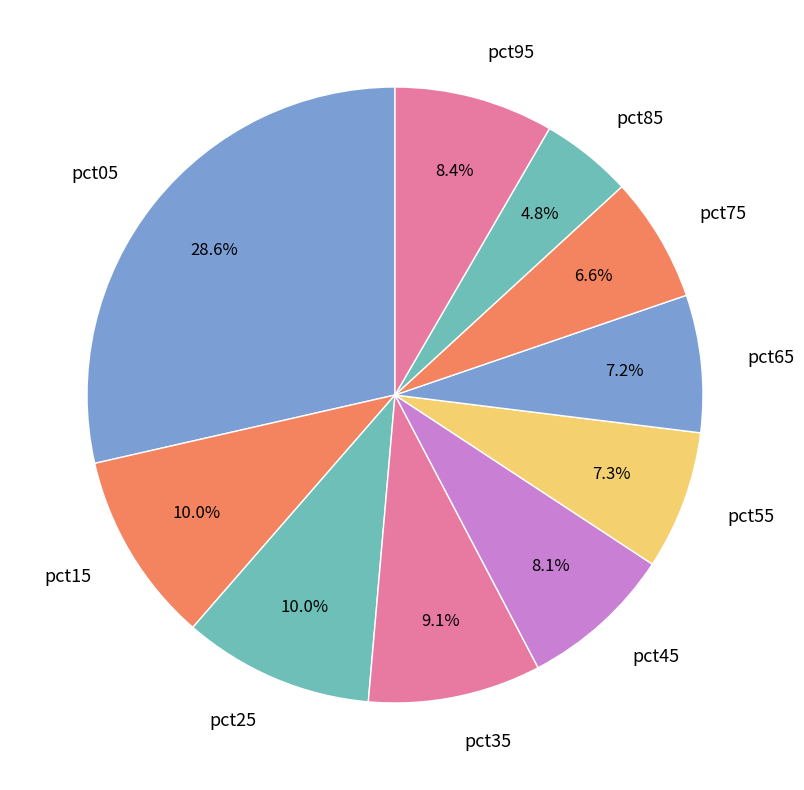

How many slices are in this pie chart?

10